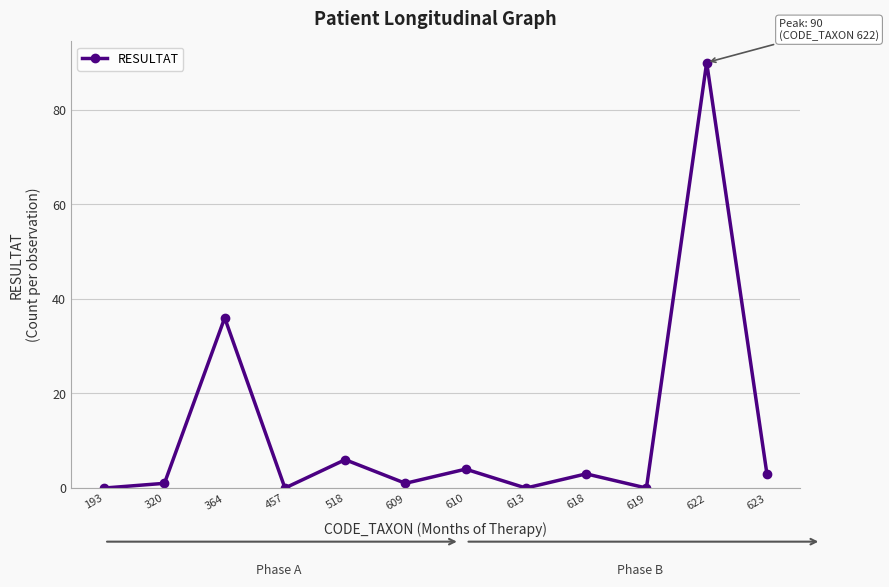

Which label corresponds to the largest value in the chart?

622